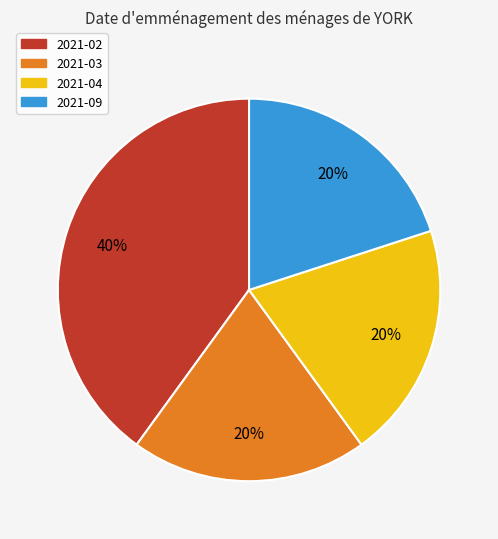

Does any single category account for the majority?

No